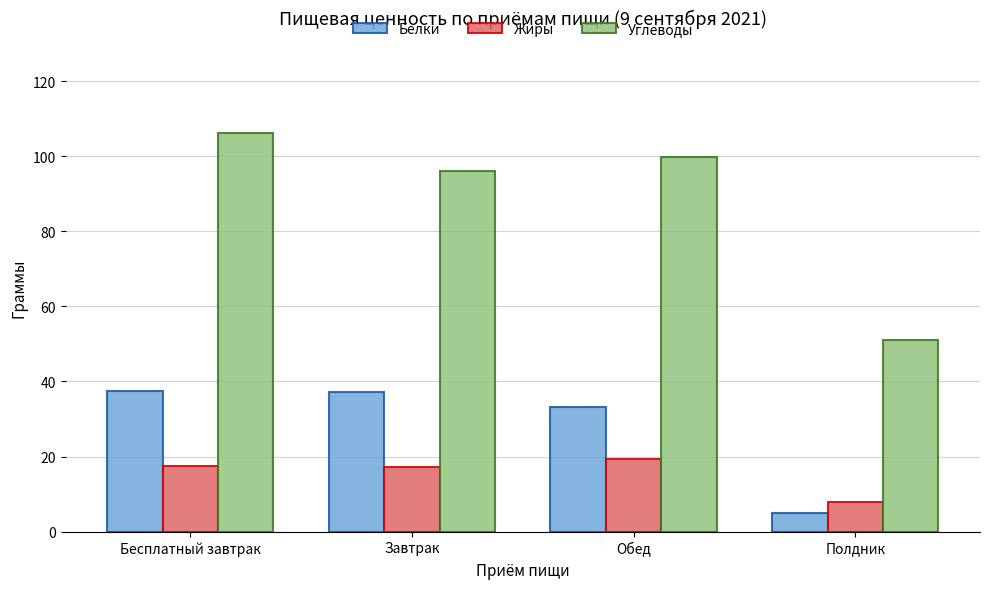

Which label corresponds to the smallest value in the chart?

Полдник